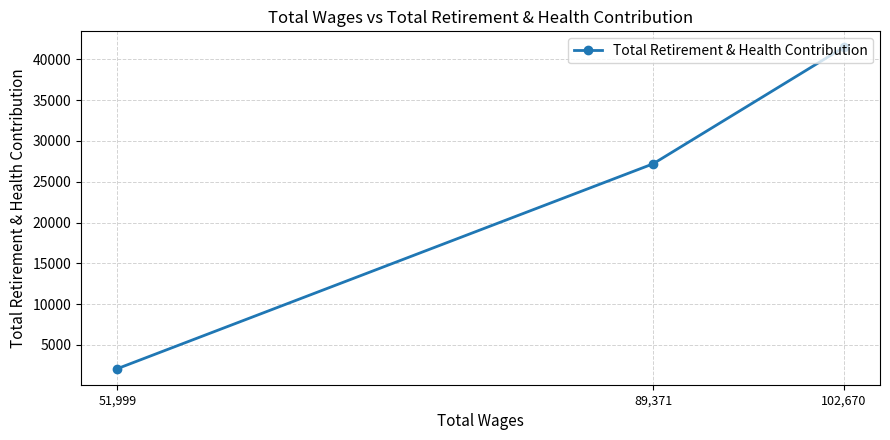

What is the smallest value displayed?

2080